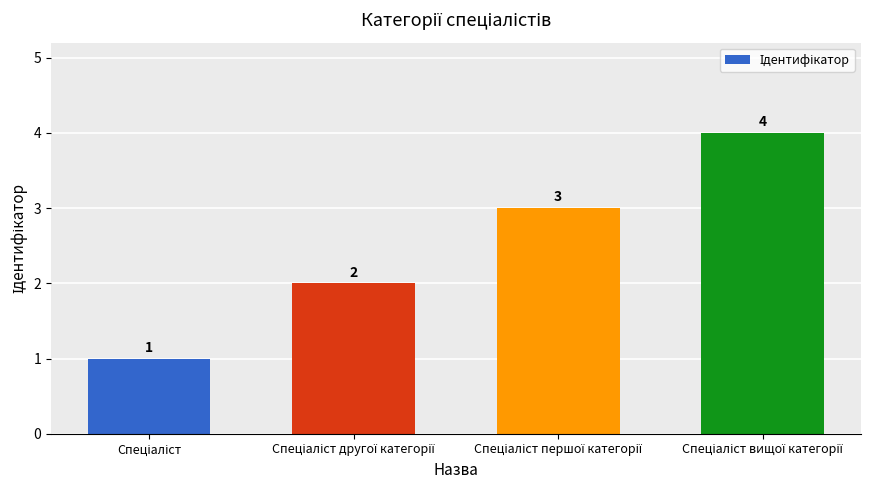

Reading left to right, list all the values displayed in this chart.

1	2	3	4